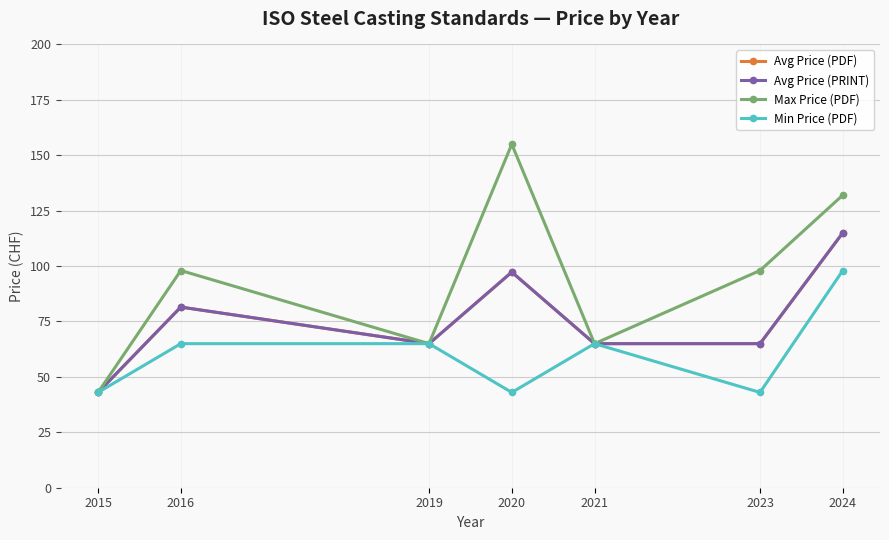

True or false: Max Price (PDF) and Min Price (PDF) cross at least once.

False